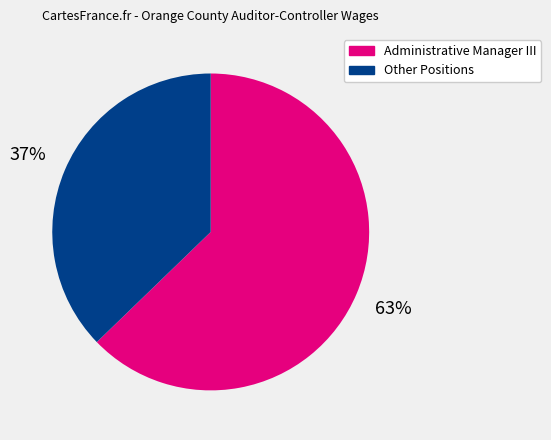

What percentage is the Administrative Manager III slice, to the nearest percent?

63%